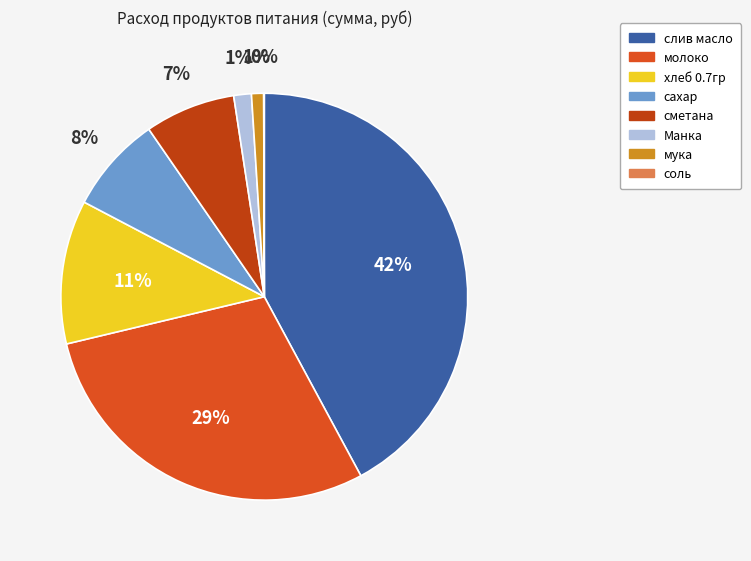

To the nearest percent, what is the difference between the слив масло and молоко slice percentages?

13%